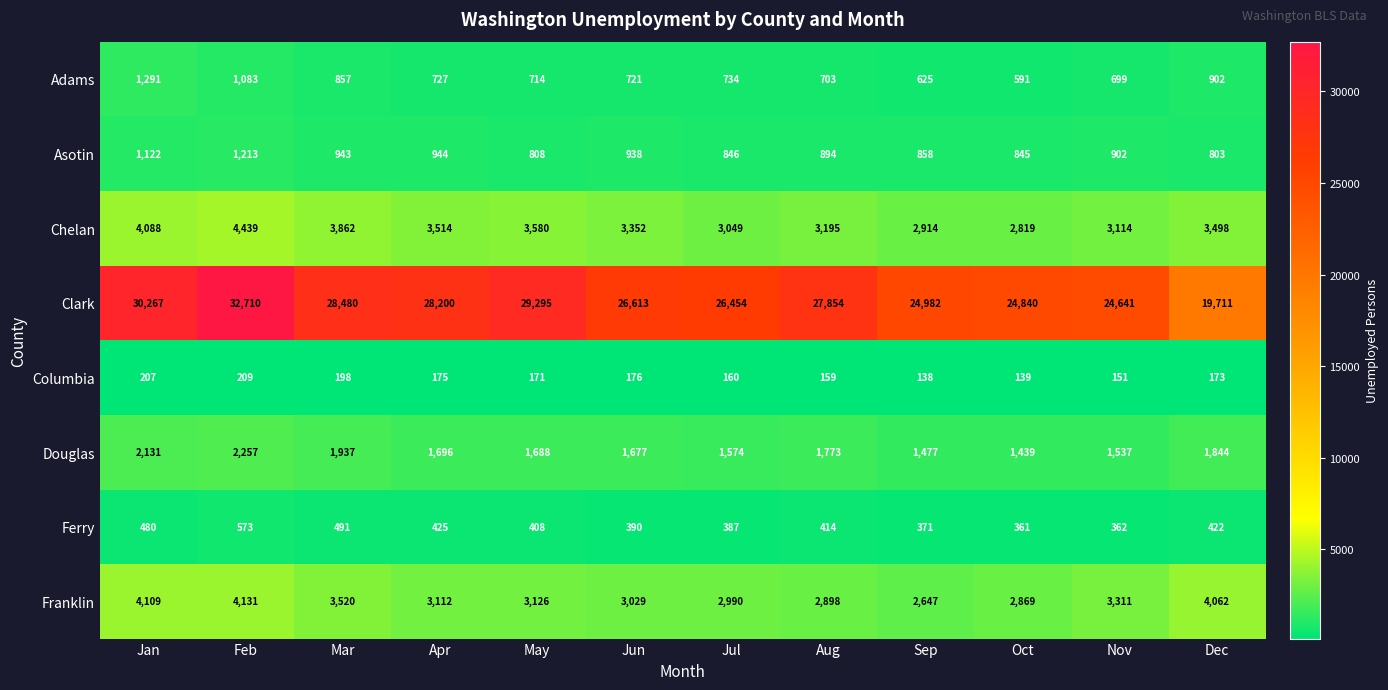

What is the greatest value displayed?

32710